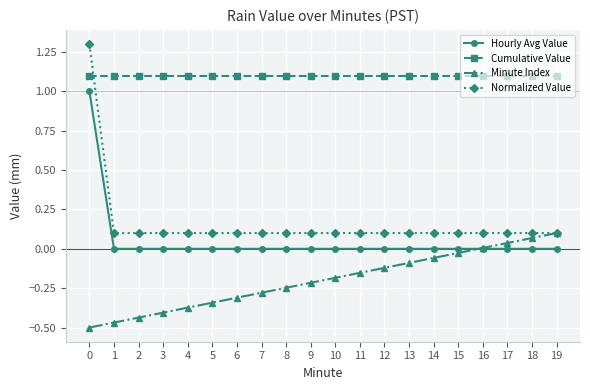

True or false: Hourly Avg Value and Normalized Value intersect in this chart.

False